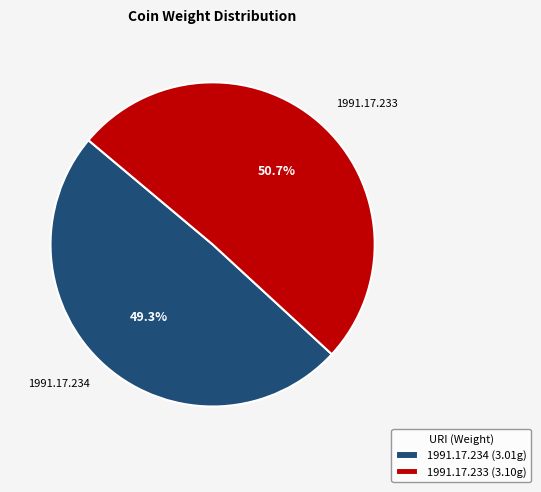

Combined, do 1991.17.234 and 1991.17.233 account for over 50%?

Yes